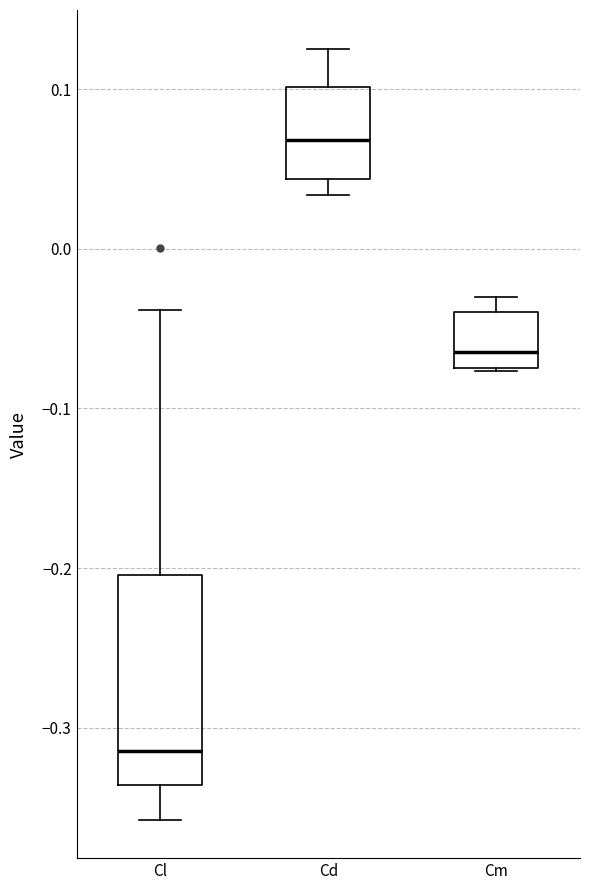

Reading left to right, read every box against the y-axis: the position of its median line, the range the box covers, and the ends of its whiskers. The values are not printed on the chart, so give them approximately, as read against the axis.

Cl: median -0.31, box -0.34 to -0.20, whiskers -0.36 to -0.04
Cd: median 0.07, box 0.04 to 0.10, whiskers 0.03 to 0.13
Cm: median -0.06, box -0.07 to -0.04, whiskers -0.08 to -0.03